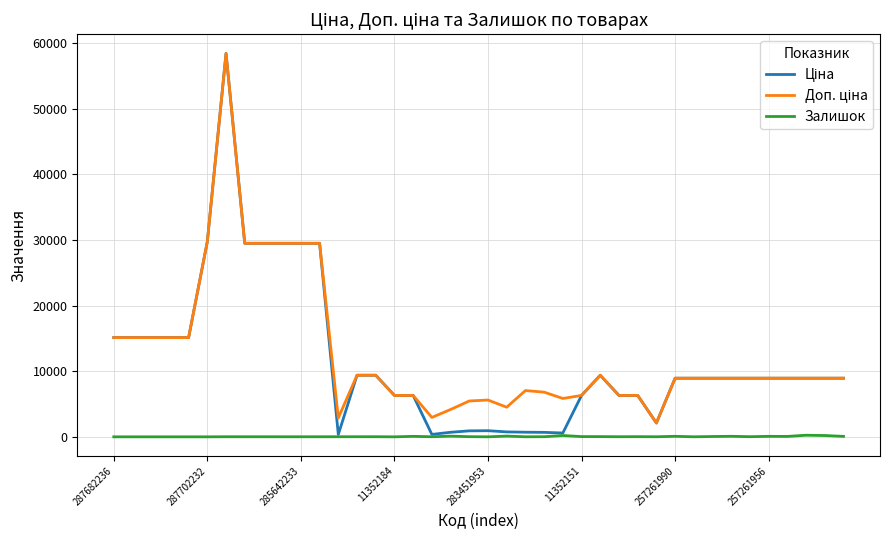

Is this an area chart (filled region under the line)?

No